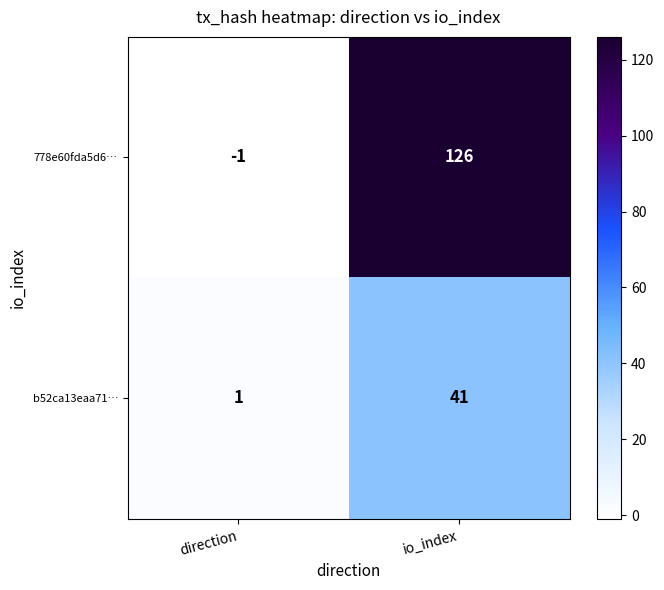

Between direction and io_index, which series saw the biggest shift?

778e60fda5d6…